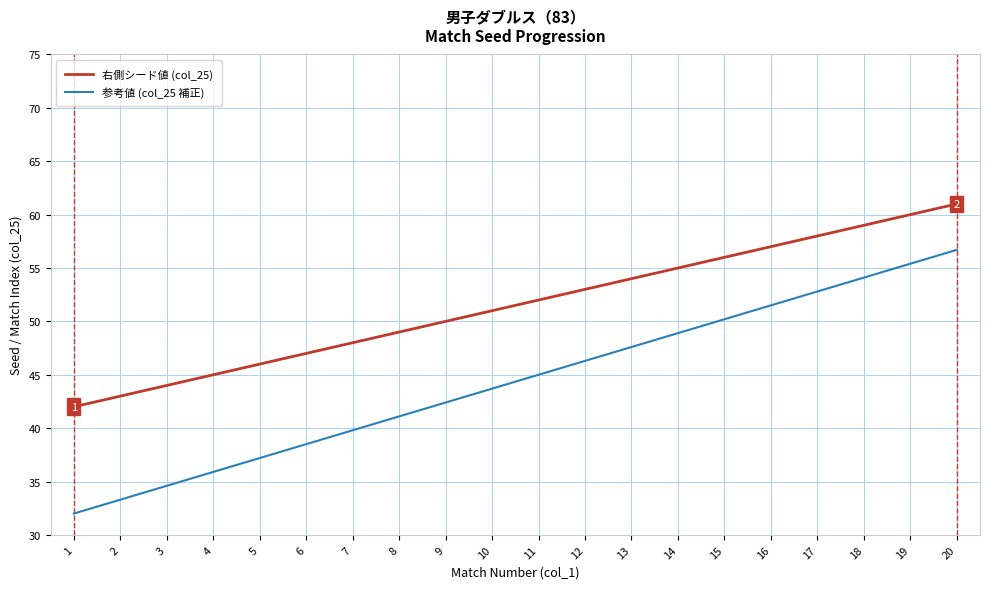

The value of 参考値 (col_25 補正) at 14 is 33.6. True or false?

False